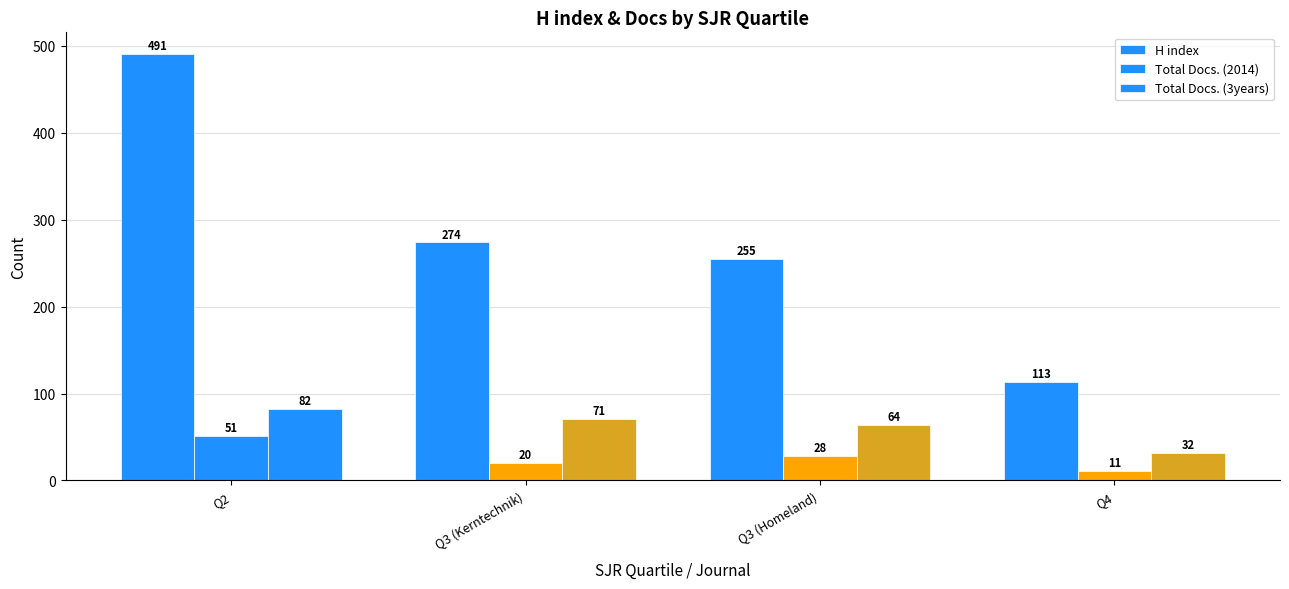

Reading right to left, what are all the values shown in this chart?

H index: 113	255	274	491
Total Docs. (2014): 11	28	20	51
Total Docs. (3years): 32	64	71	82